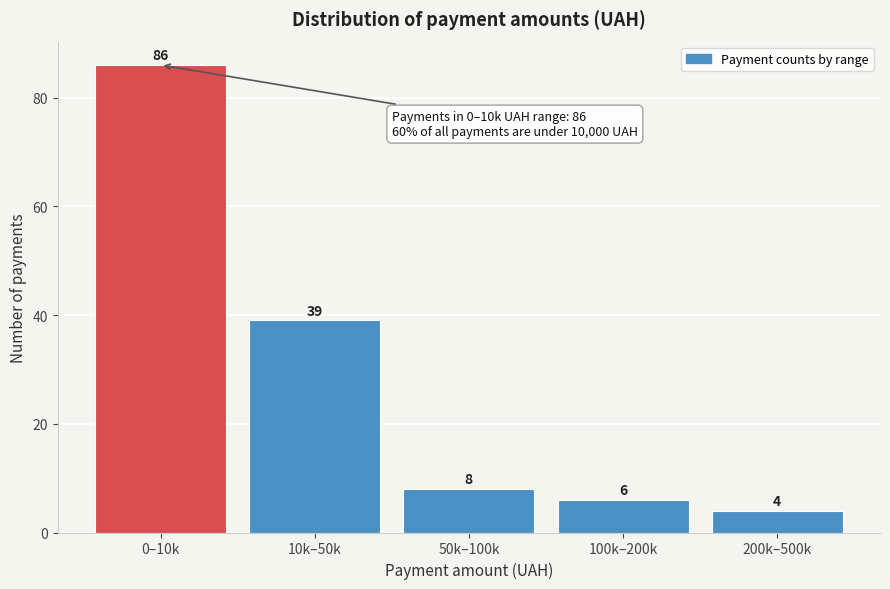

Reading right to left, transcribe all the data shown in this chart.

4	6	8	39	86